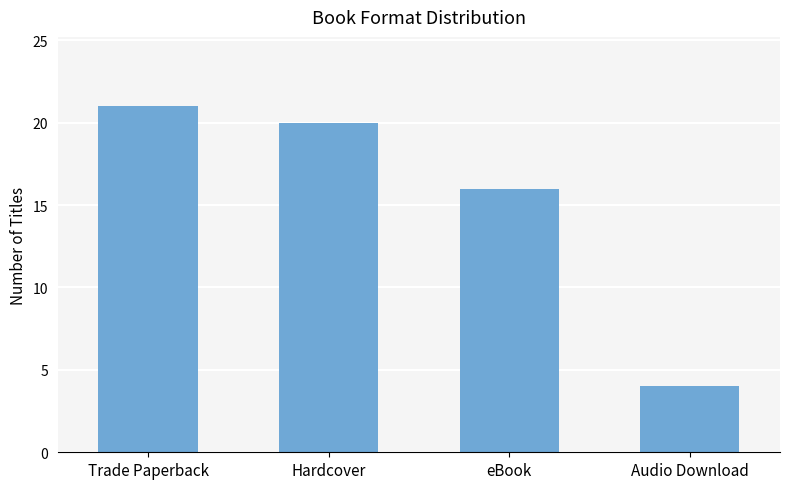

True or false: the data shows 21 at Trade Paperback.

True